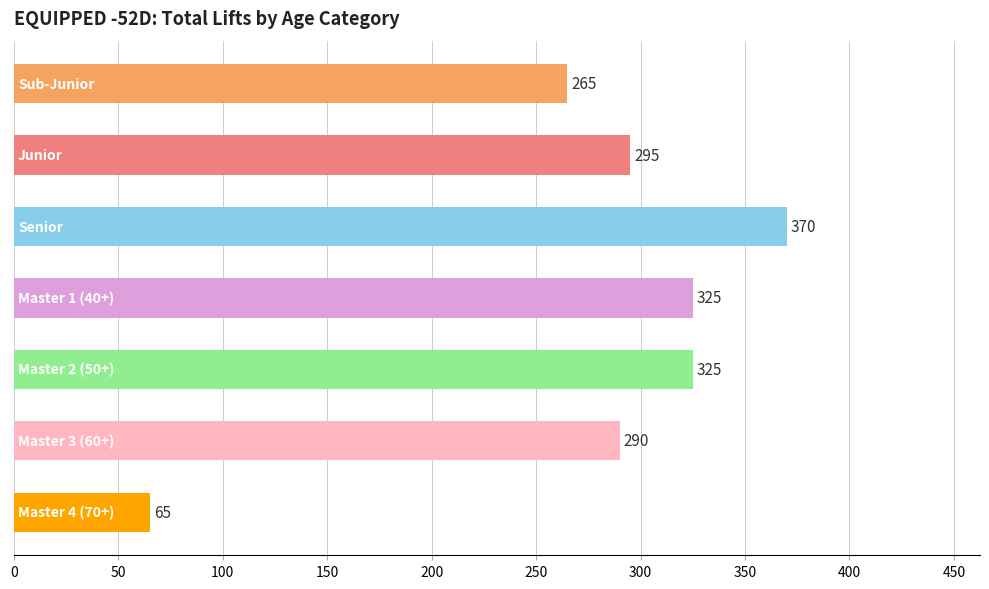

What is the difference between the maximum and second lowest values?

105